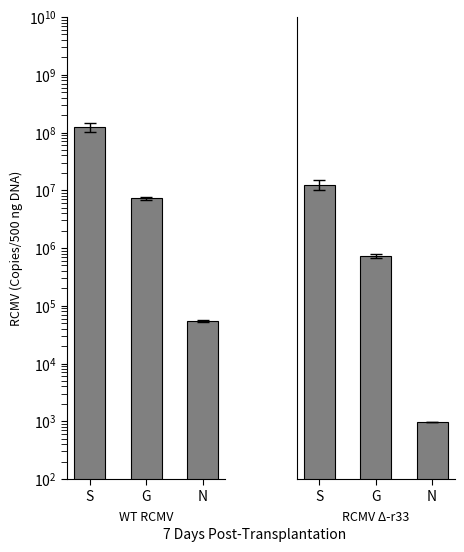

What is the label of the 3rd bar from the left?

N